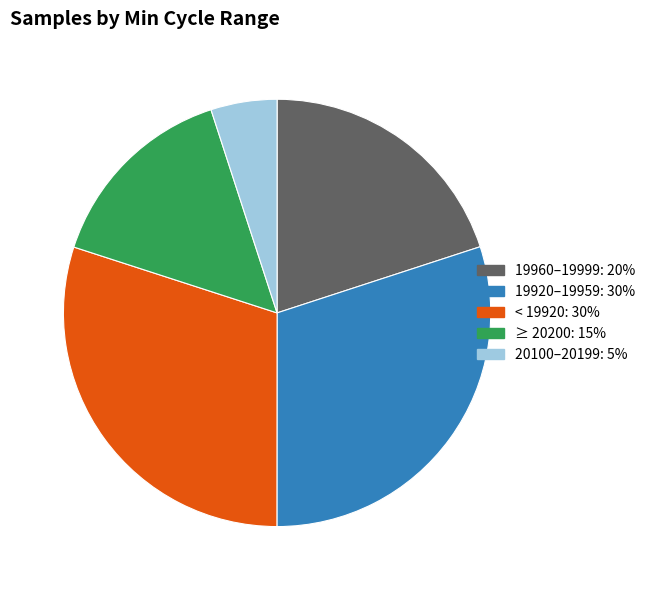

Is there any slice that represents more than half of the pie?

No